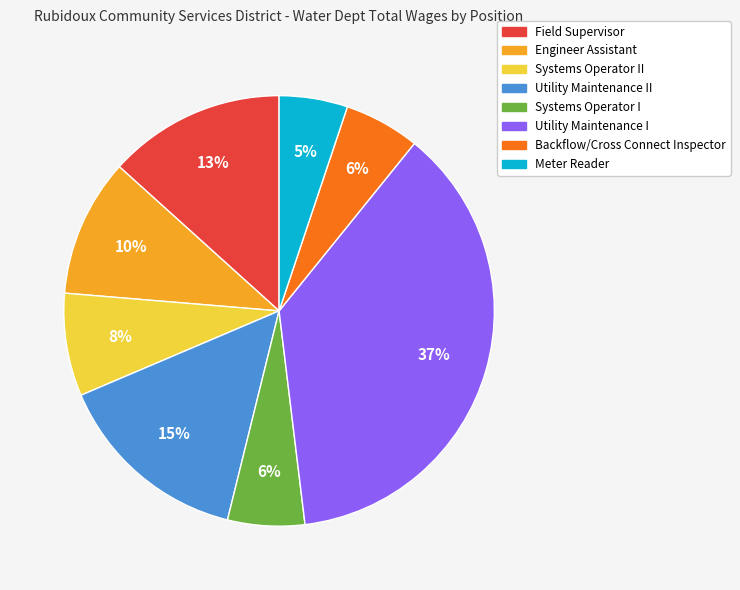

Is there a majority slice in this chart?

No